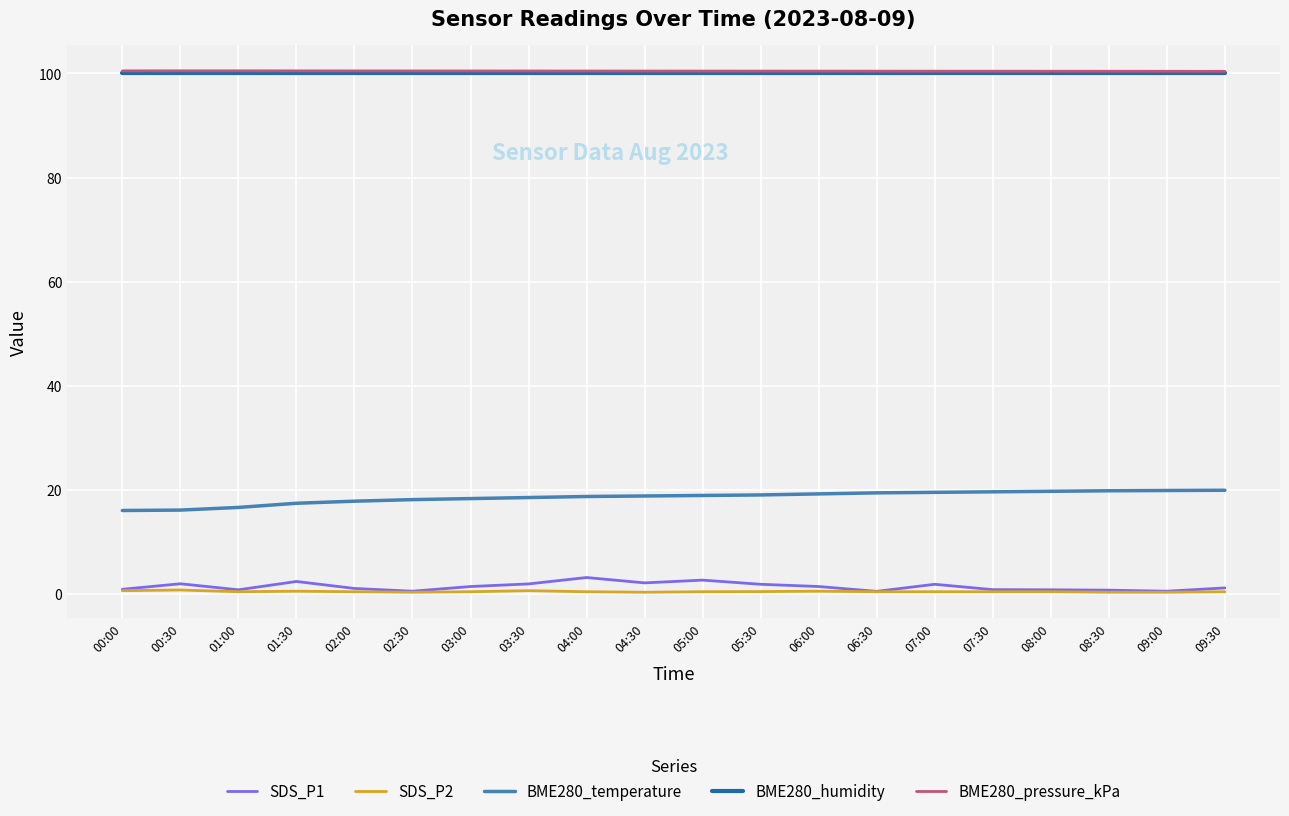

Is the value of BME280_humidity at 03:30 greater than the value of SDS_P1 at 01:00?

Yes